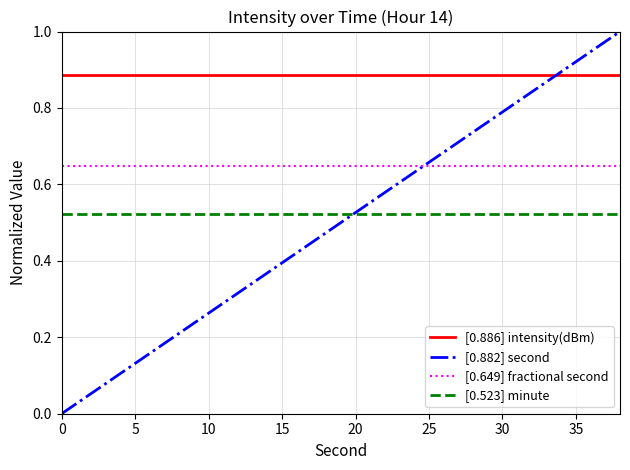

Rank the series by their maximum value, from lowest to highest.

[0.523] minute, [0.649] fractional second, [0.886] intensity(dBm), [0.882] second